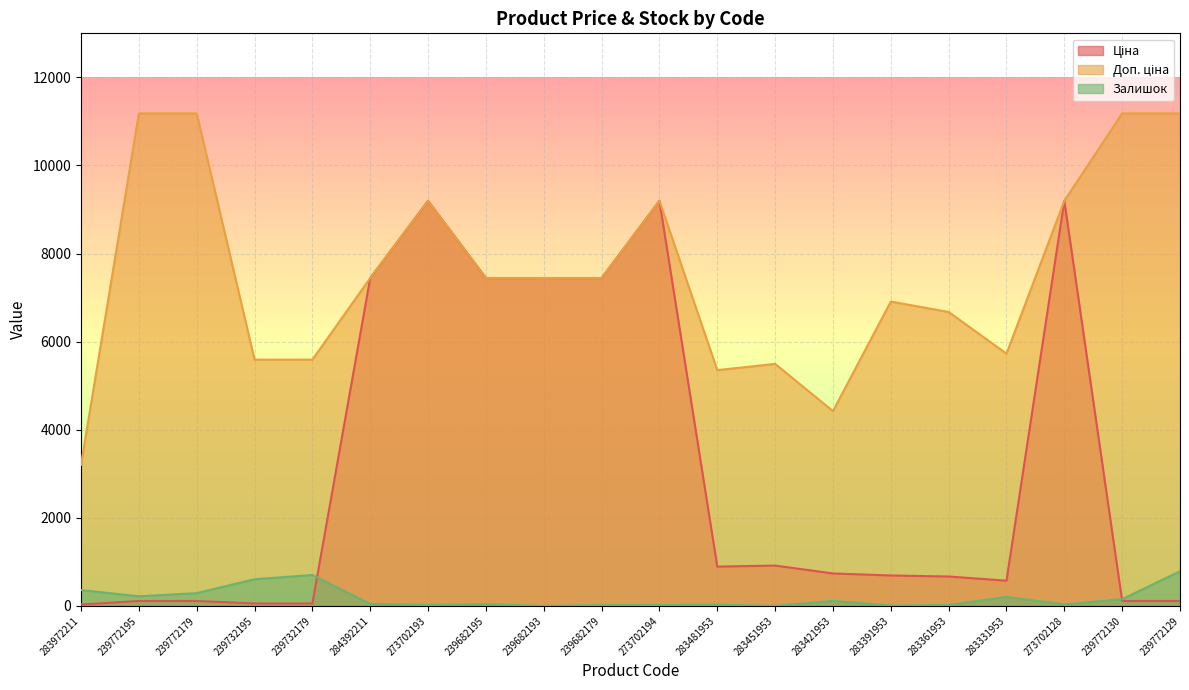

At 239772179, list the series in order from largest to smallest.

Доп. ціна, Залишок, Ціна